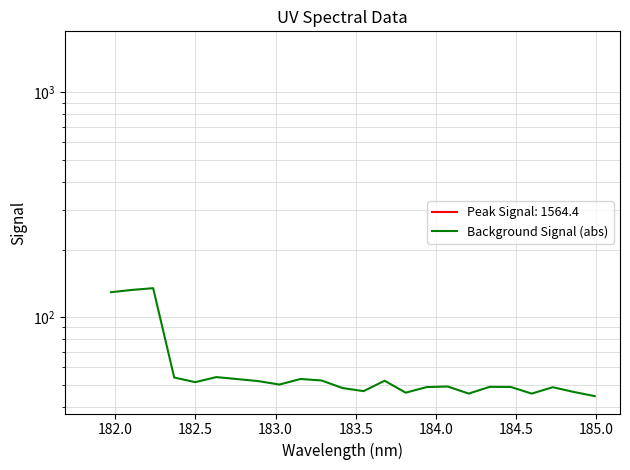

Does the chart have visible grid lines?

Yes